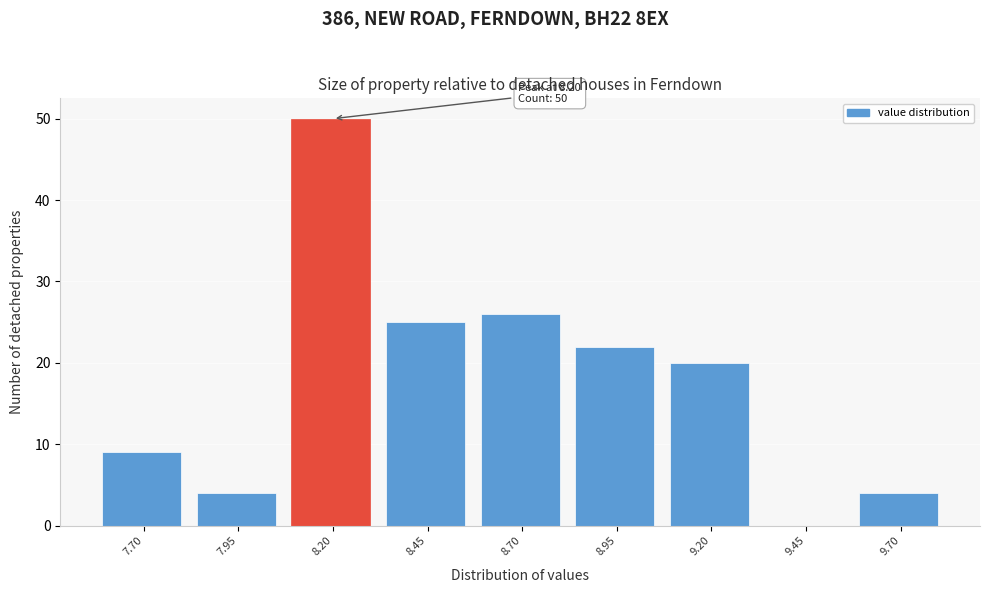

Reading left to right, extract all data points from this chart.

7.70=9	7.95=4	8.20=50	8.45=25	8.70=26	8.95=22	9.20=20	9.45=0	9.70=4